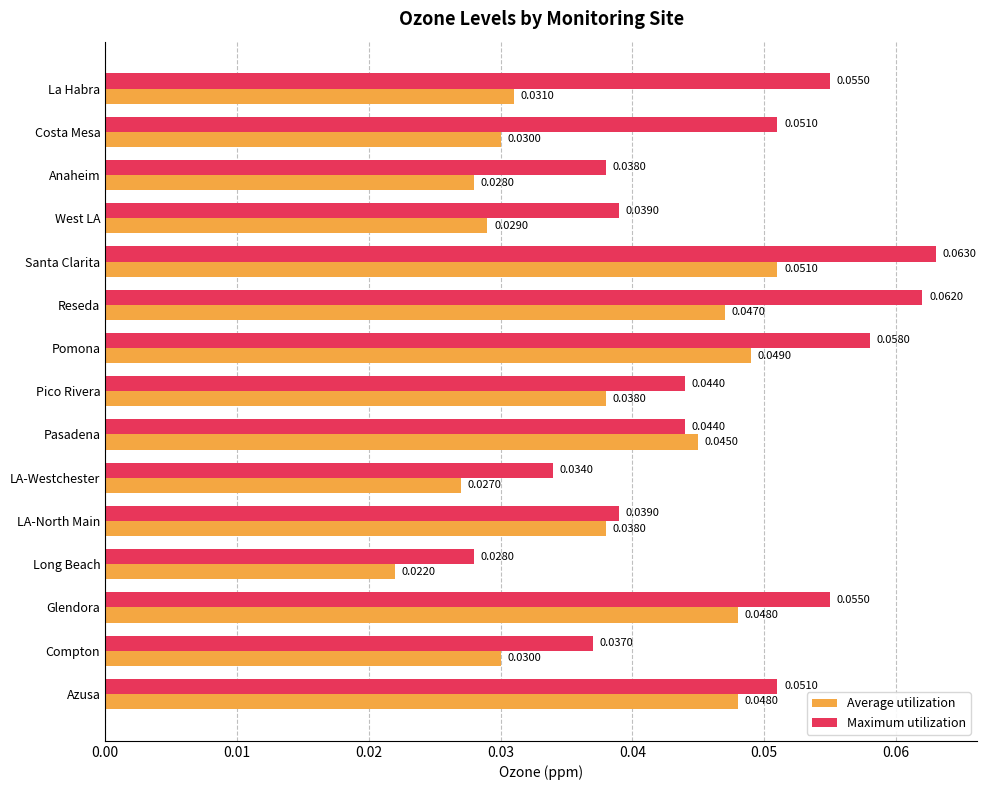

What are all the series names shown in the legend?

Average utilization, Maximum utilization